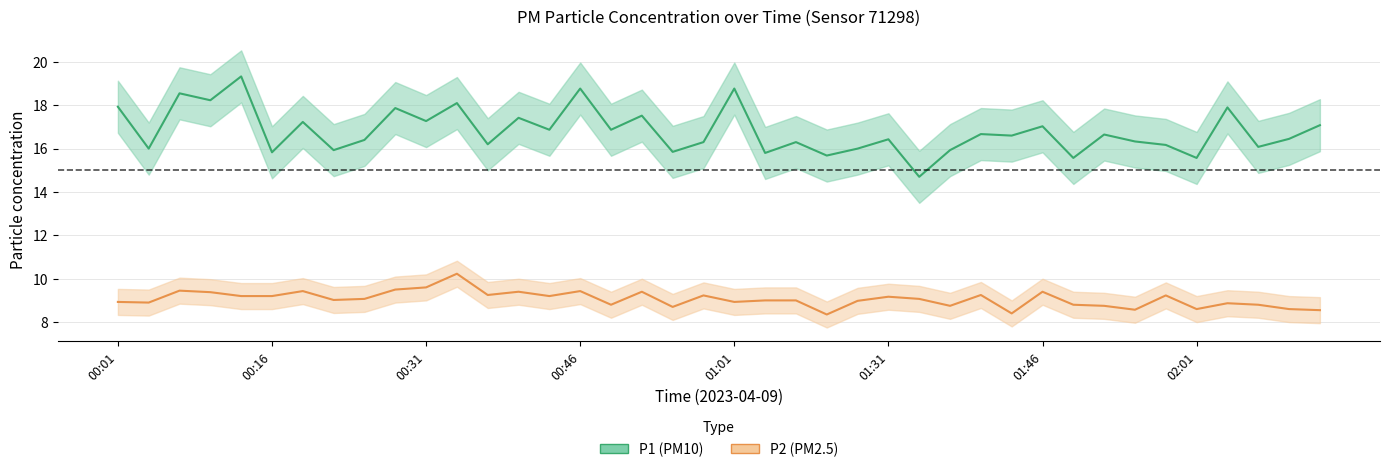

Which series changed the most between 00:04 and 00:16?

P2